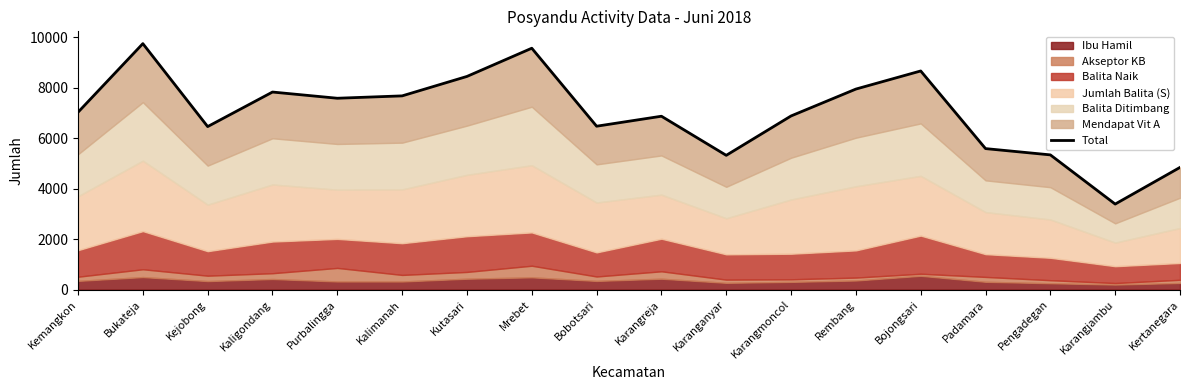

At which category does the data reach its first local valley?

Kejobong